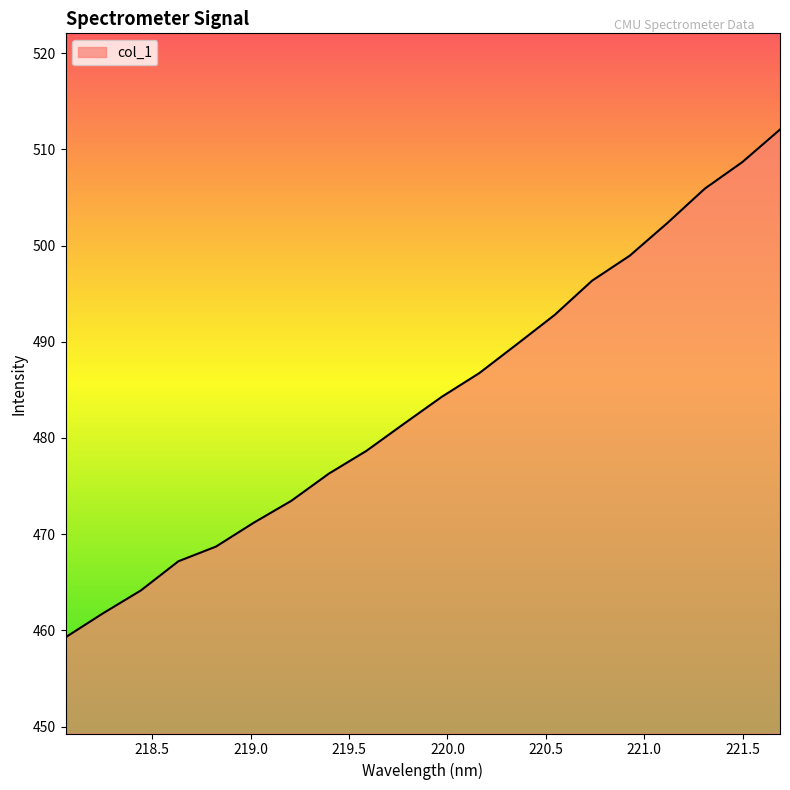

Reading left to right, extract all data points from this chart.

459.3	461.8	464.1	467.2	468.7	471.2	473.5	476.3	478.7	481.5	484.3	486.7	489.7	492.8	496.4	498.9	502.3	505.9	508.7	512.1